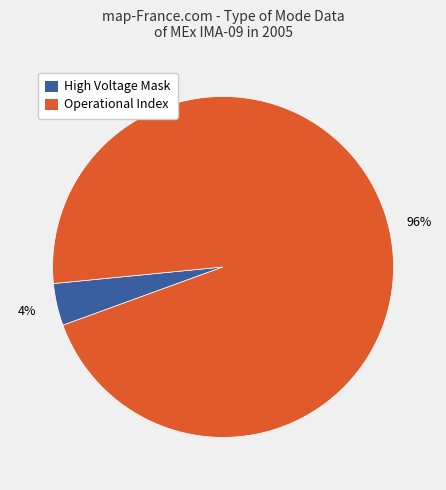

How many segments does this pie chart have?

2